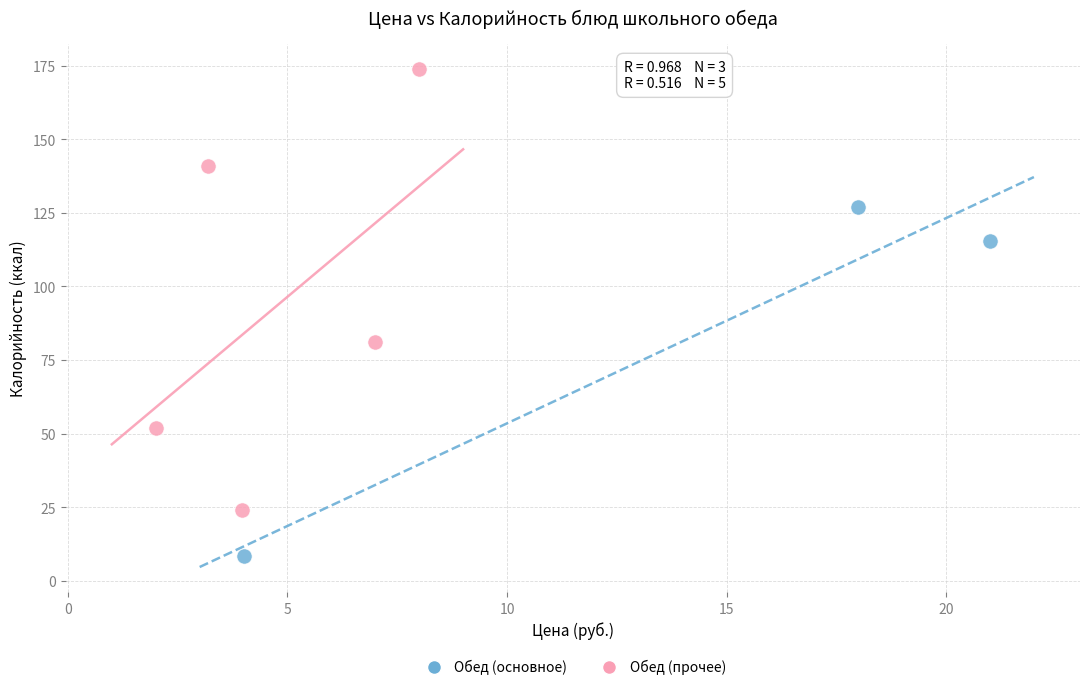

Which series contains the lowest Y value?

Обед (основное)